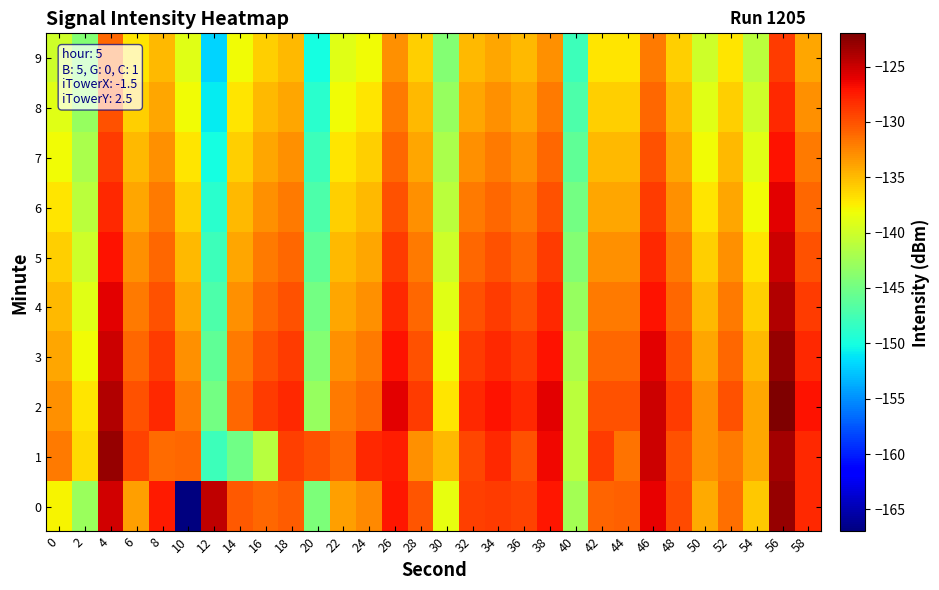

Between 40 and 42, which series saw the biggest shift?

1